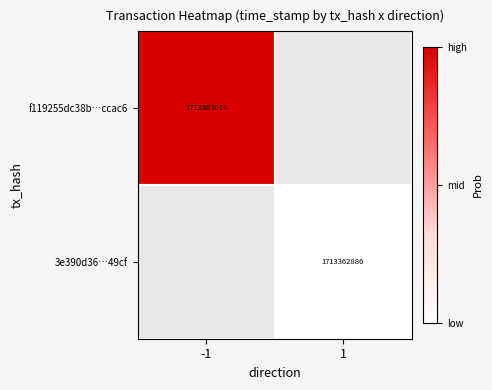

The value of 3e390d36…49cf at 1 is 1713362886. True or false?

True